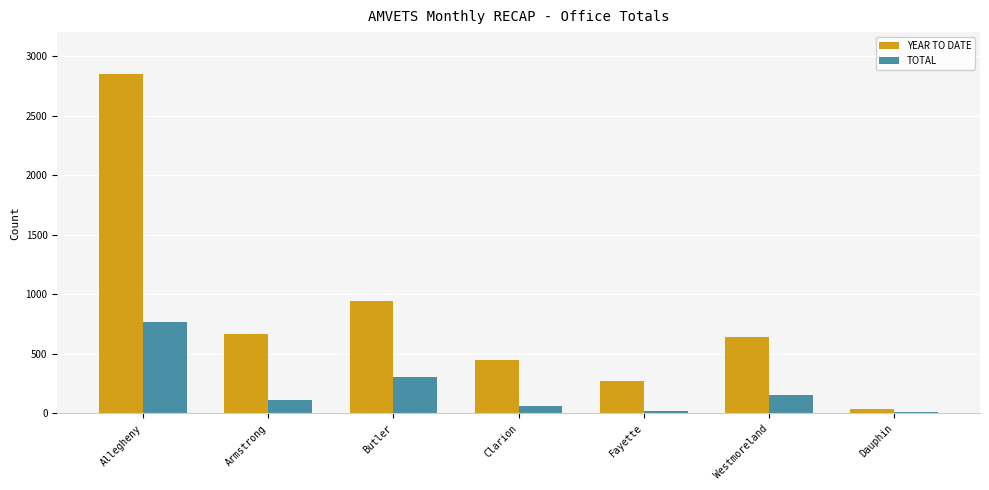

Read the YEAR TO DATE value at Armstrong, to the nearest 10.

670